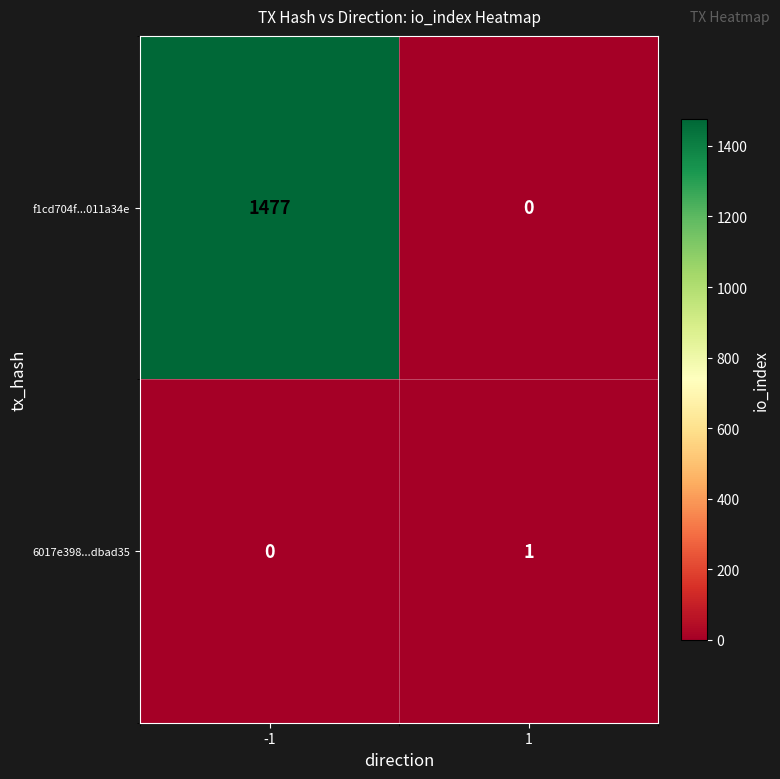

Reading right to left, extract all data points from this chart.

f1cd704f...011a34e: 0	1477
6017e398...dbad35: 1	0